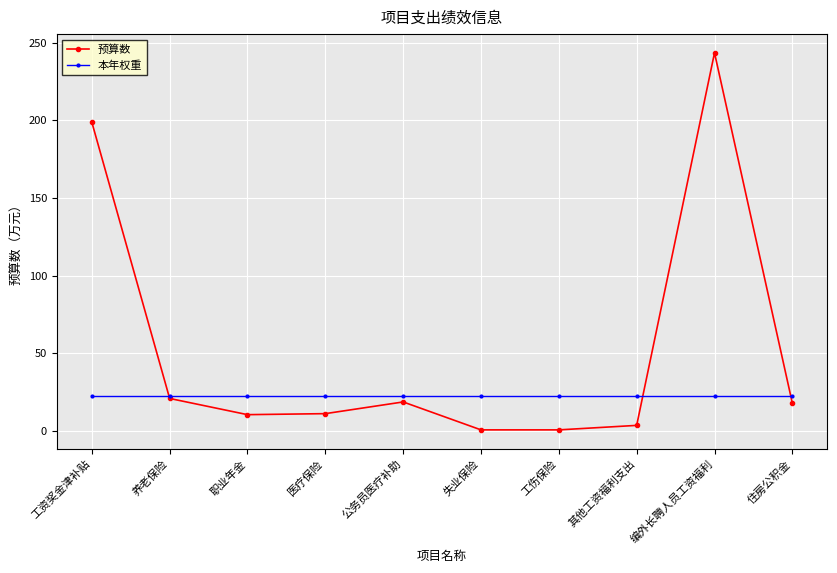

How many values in the 预算数 series exceed 17?

5